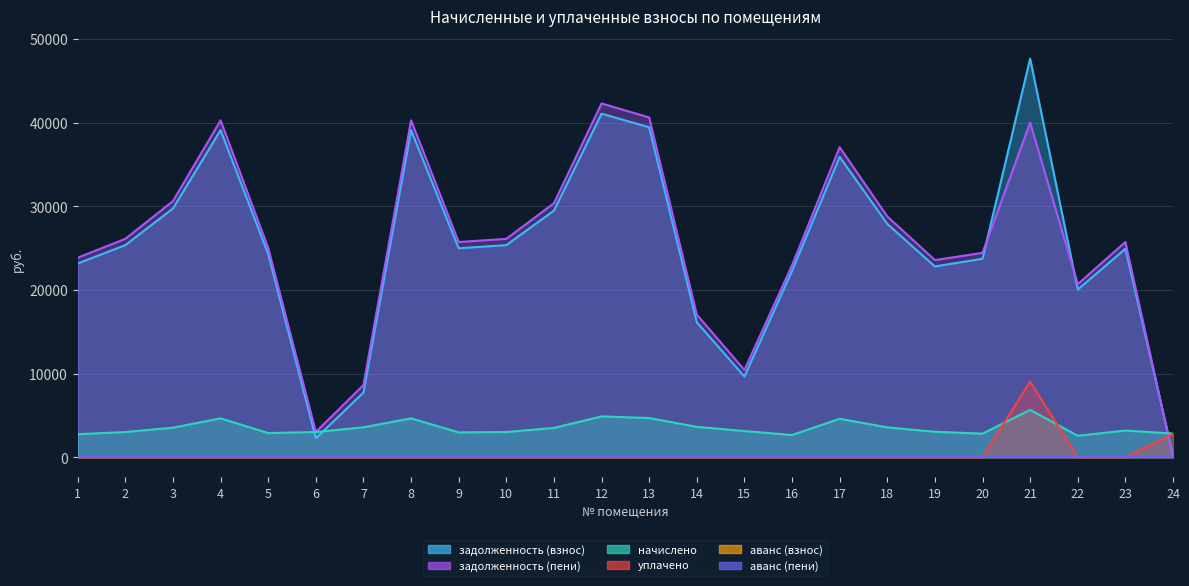

List the series in order of their peak value, lowest first.

начислено, уплачено, задолженность (пени), задолженность (взнос)